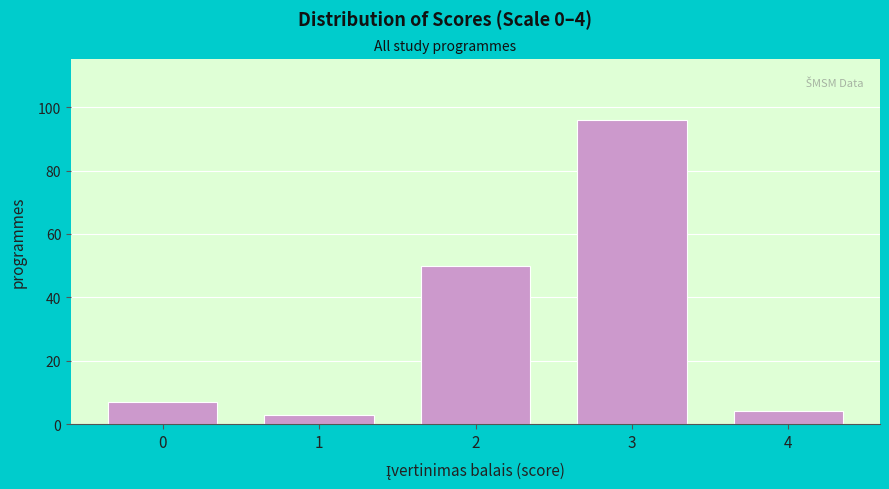

Reading left to right, what are all the values shown in this chart?

7	3	50	96	4